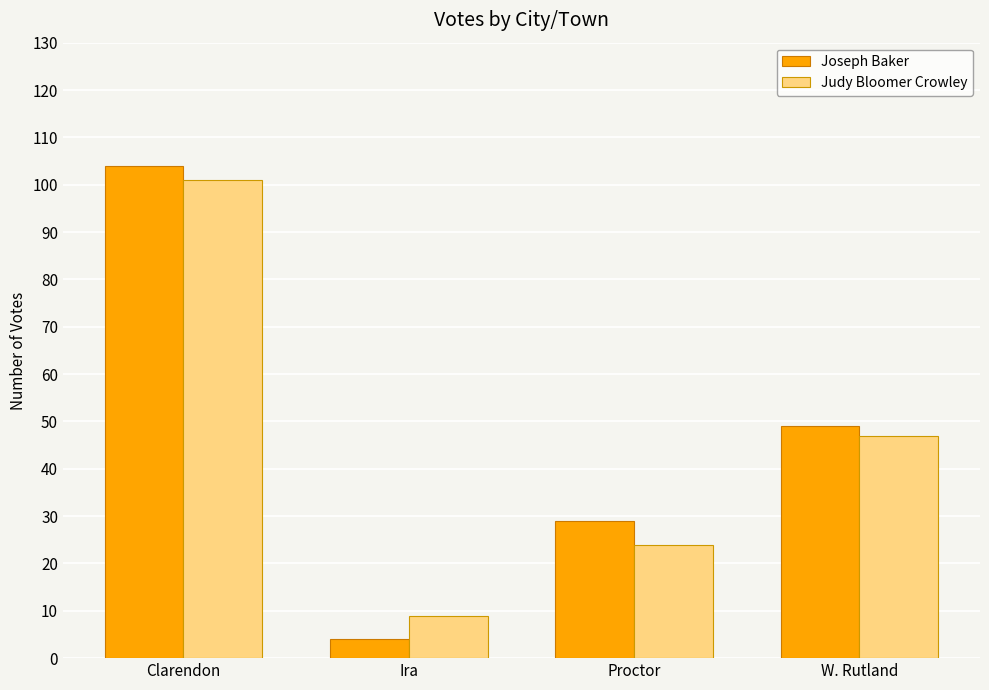

How many bars are there in total?

8